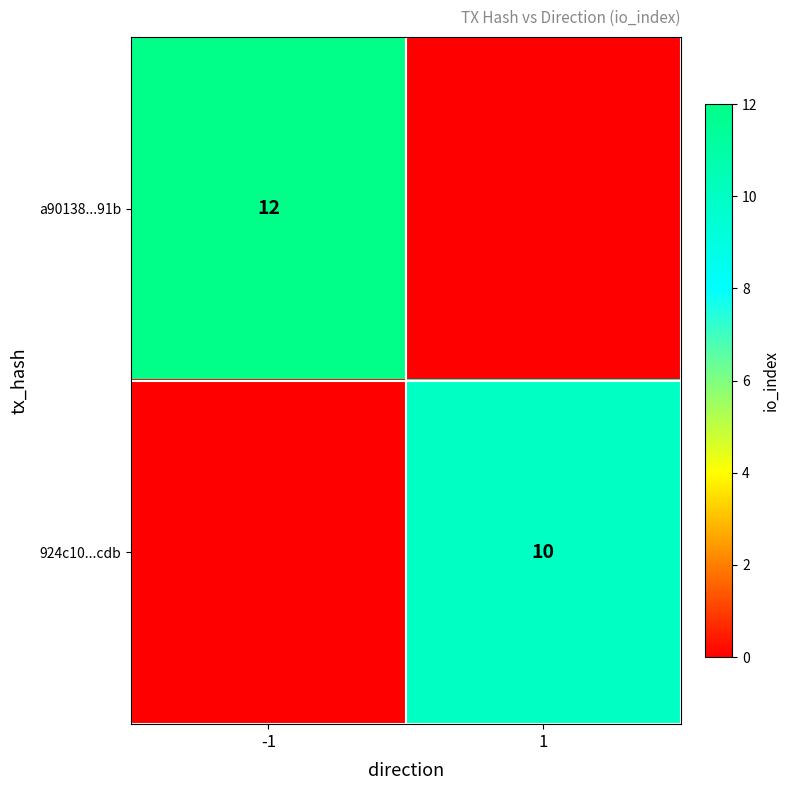

True or false: 924c10...cdb has a value of 14 at 1.

False